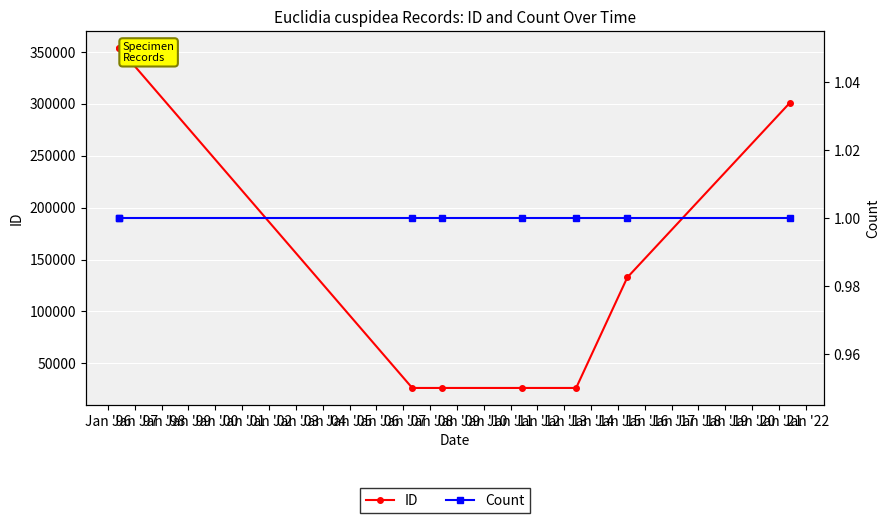

Does the chart display data point markers on the line(s)?

Yes